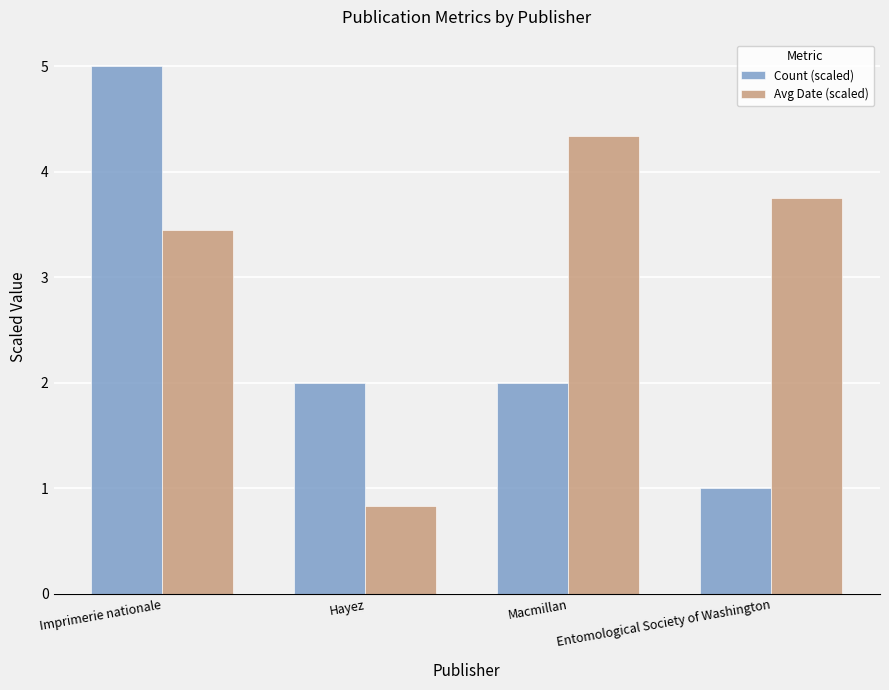

Where is Avg Date (scaled) nearest to the value 2?

Hayez